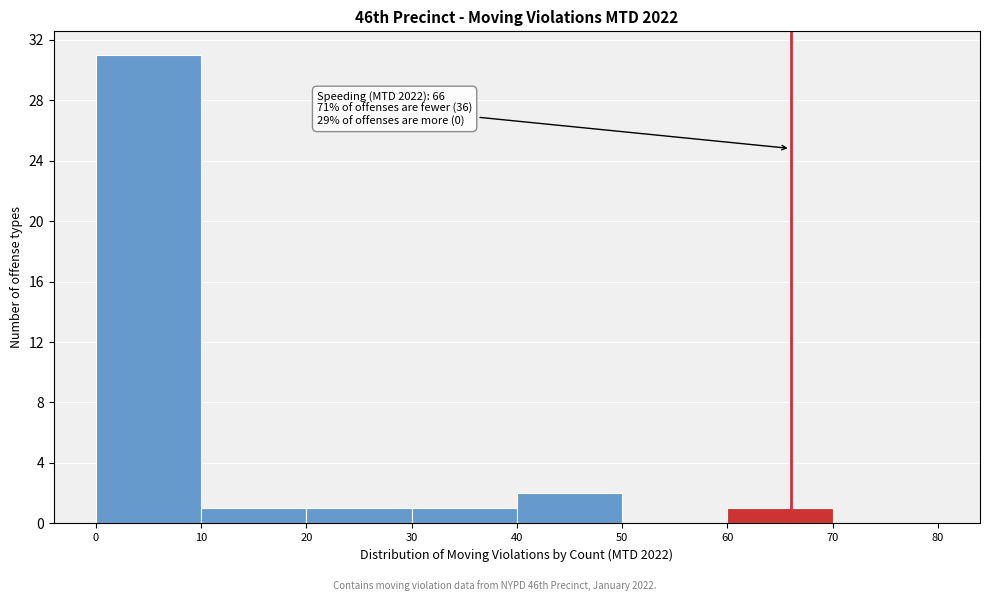

Which range on the x-axis has the tallest bar?

0 to 10